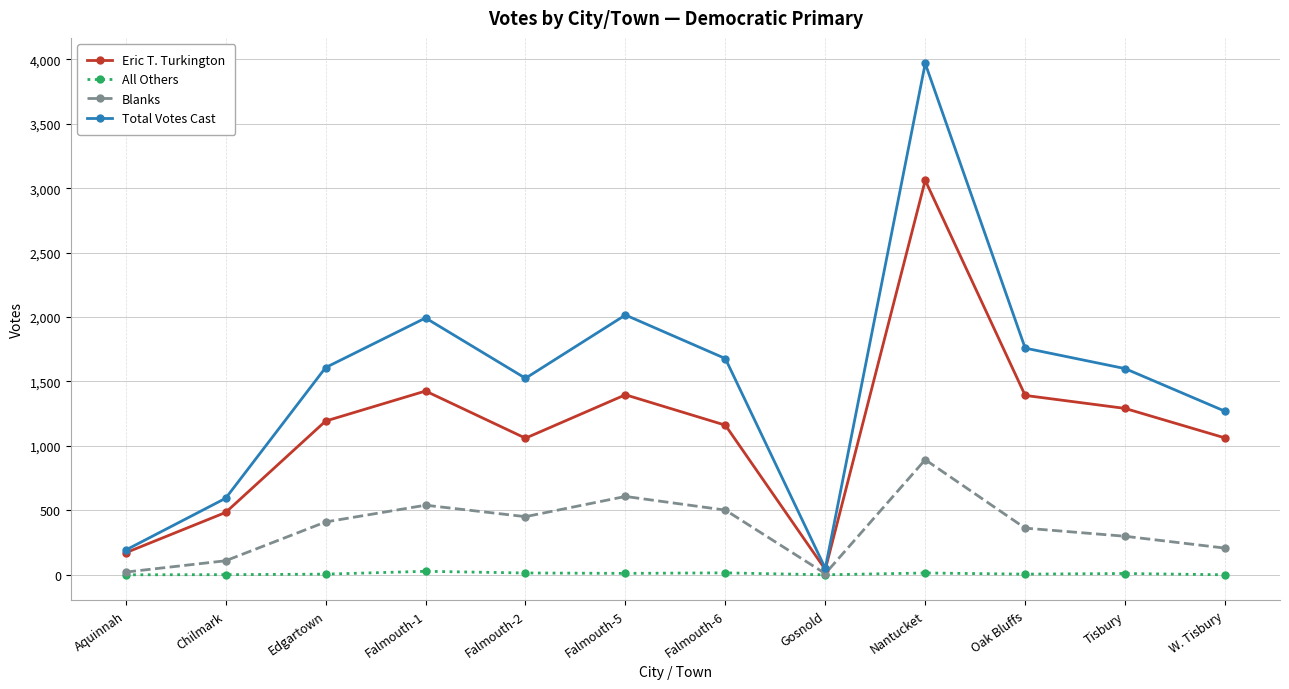

True or false: All Others and Eric T. Turkington intersect in this chart.

False